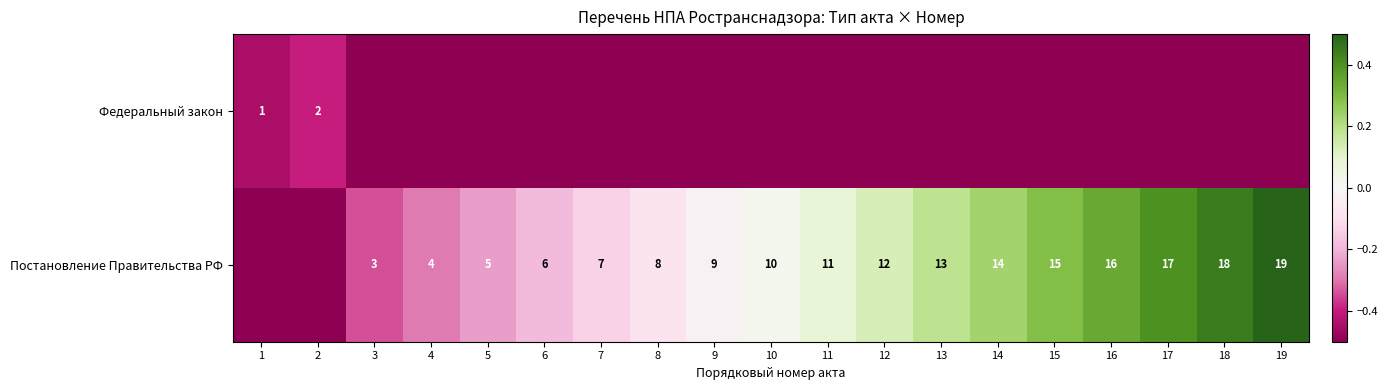

What is the greatest value displayed?

0.5